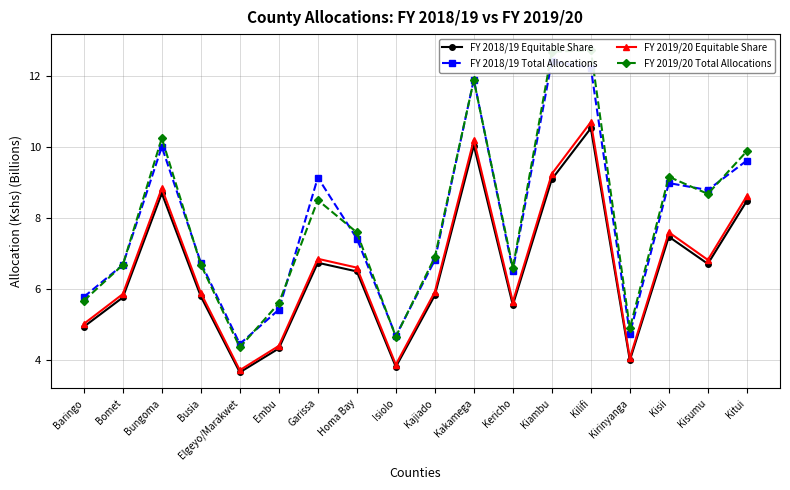

Which label corresponds to the smallest value in the chart?

Elgeyo/Marakwet